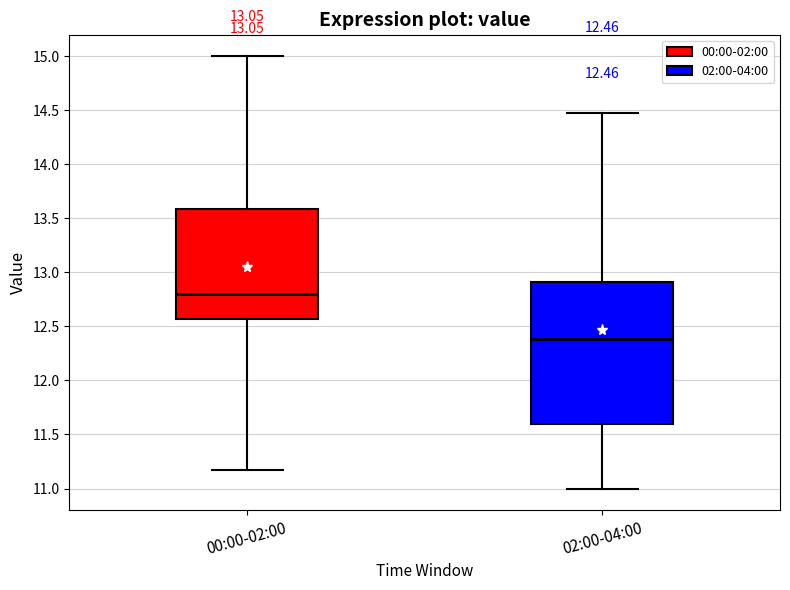

Which box has the highest median line?

00:00-02:00